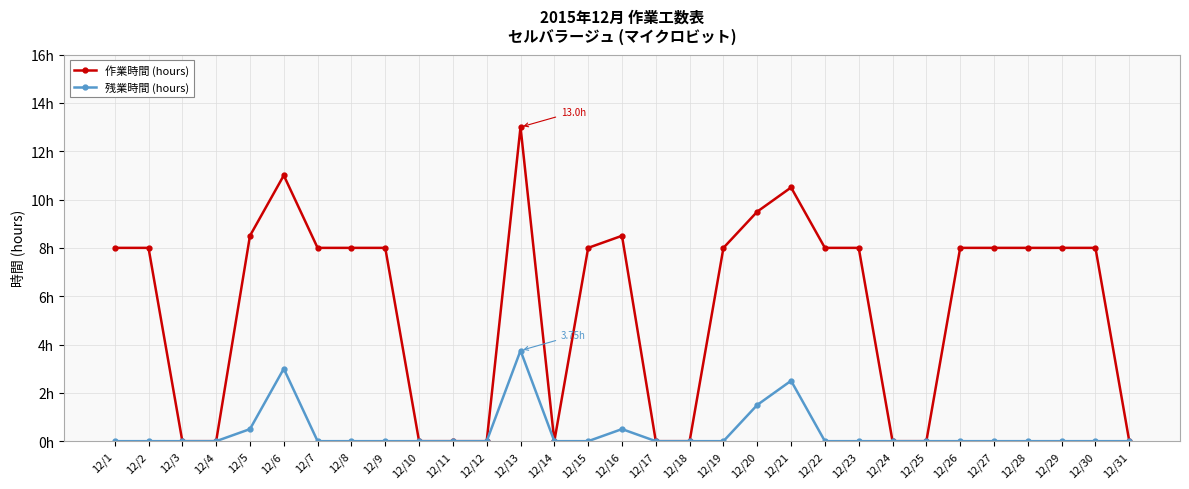

Reading left to right, what are all the values shown in this chart?

作業時間 (hours): 8.0	8.0	0.0	0.0	8.5	11.0	8.0	8.0	8.0	0.0	0.0	0.0	13.0	0.0	8.0	8.5	0.0	0.0	8.0	9.5	10.5	8.0	8.0	0.0	0.0	8.0	8.0	8.0	8.0	8.0	0.0
残業時間 (hours): 0.0	0.0	0.0	0.0	0.5	3.0	0.0	0.0	0.0	0.0	0.0	0.0	3.8	0.0	0.0	0.5	0.0	0.0	0.0	1.5	2.5	0.0	0.0	0.0	0.0	0.0	0.0	0.0	0.0	0.0	0.0